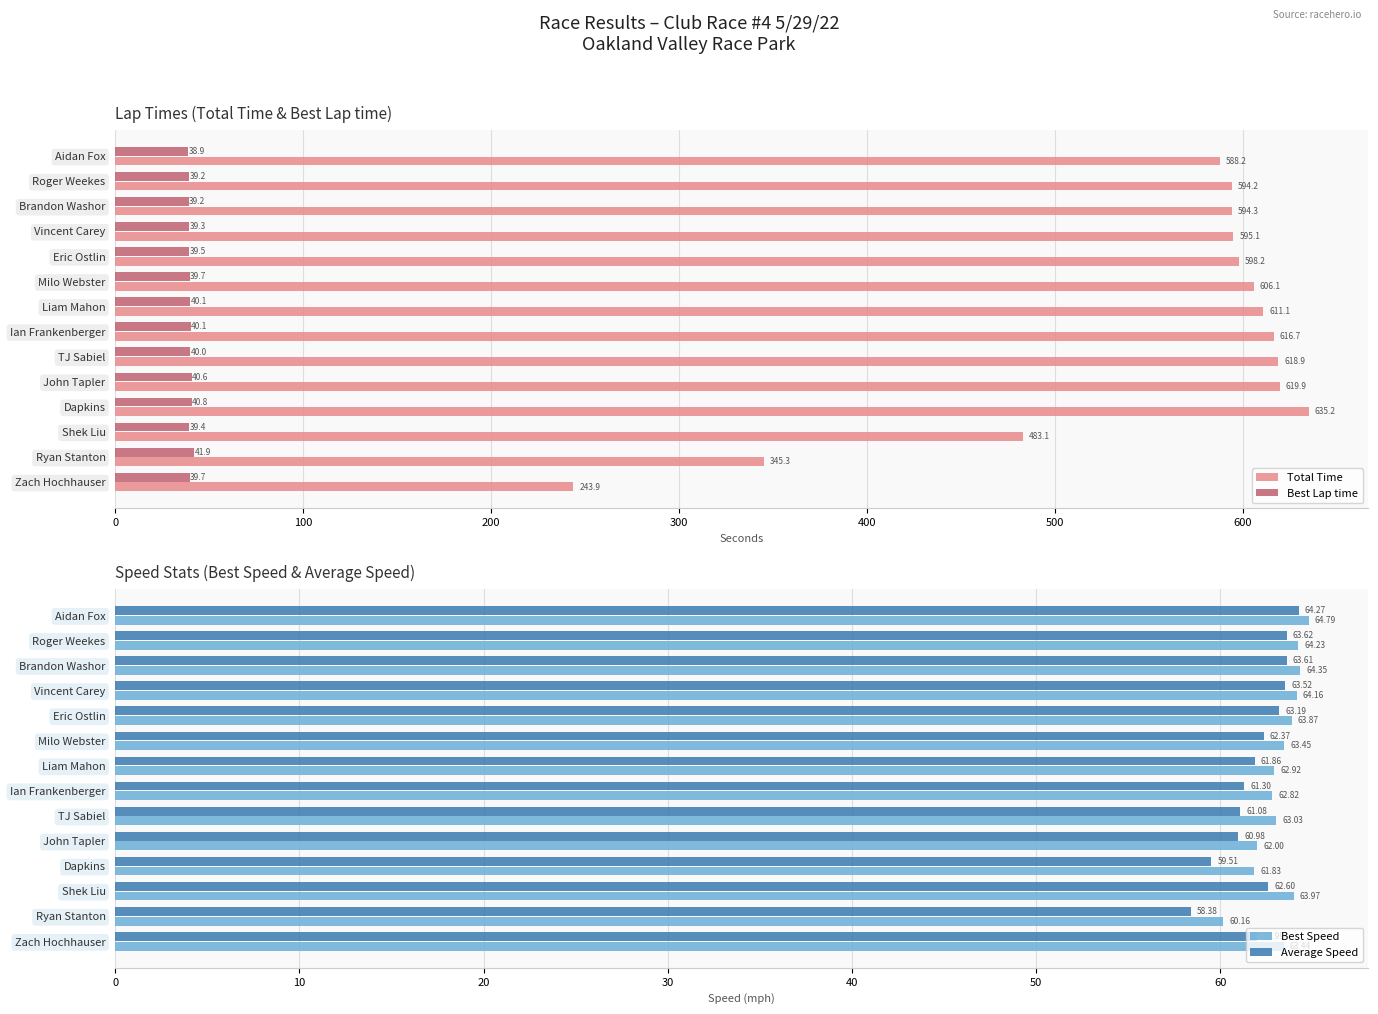

What is the difference between the maximum and minimum values in the Best Speed series?

4.6